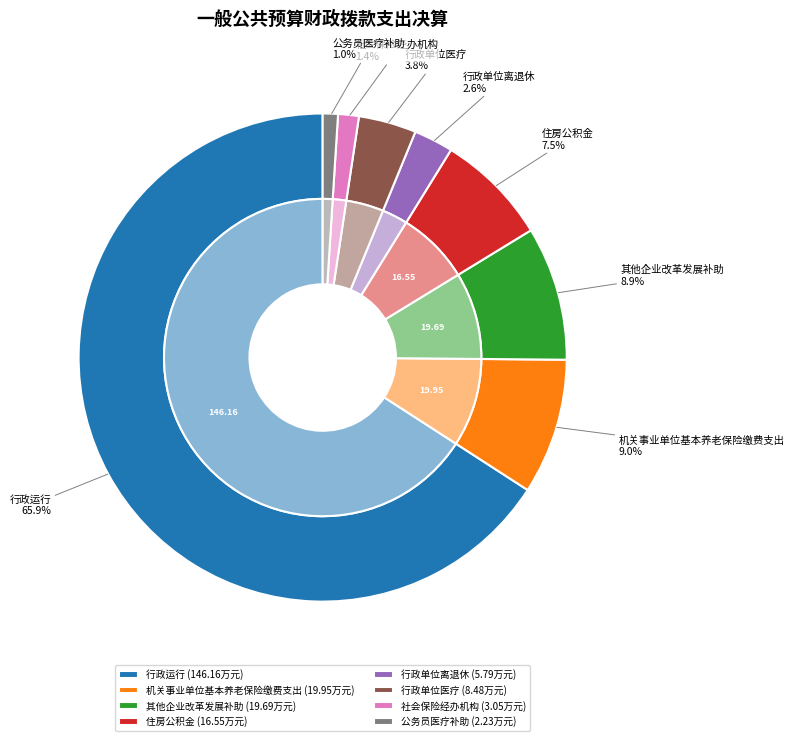

To the nearest percent, what is the difference between the 公务员医疗补助 and 其他企业改革发展补助 slice percentages?

8%